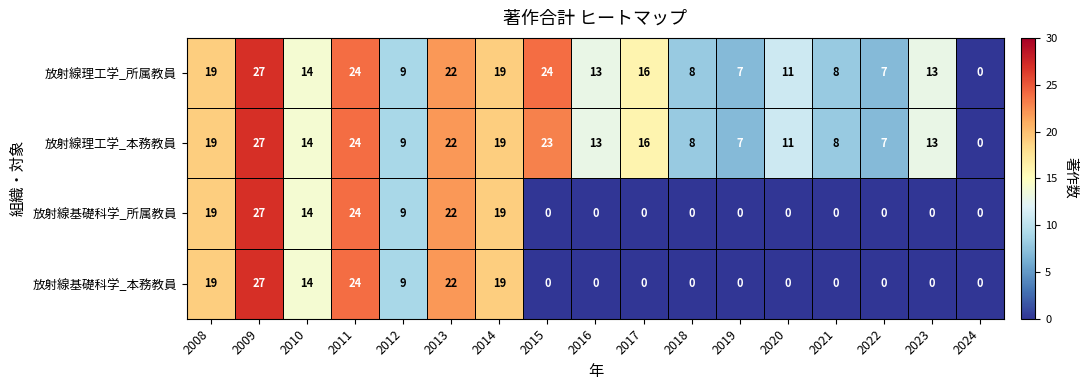

What is the difference between the maximum and minimum values in the 放射線理工学_所属教員 series?

27